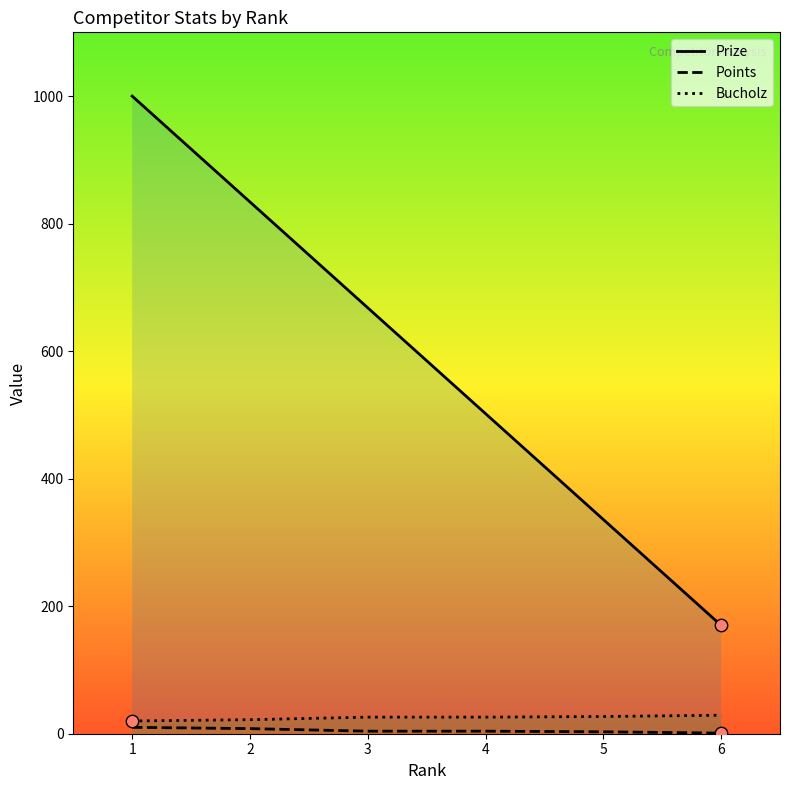

What is the total value across all series at 6?

200